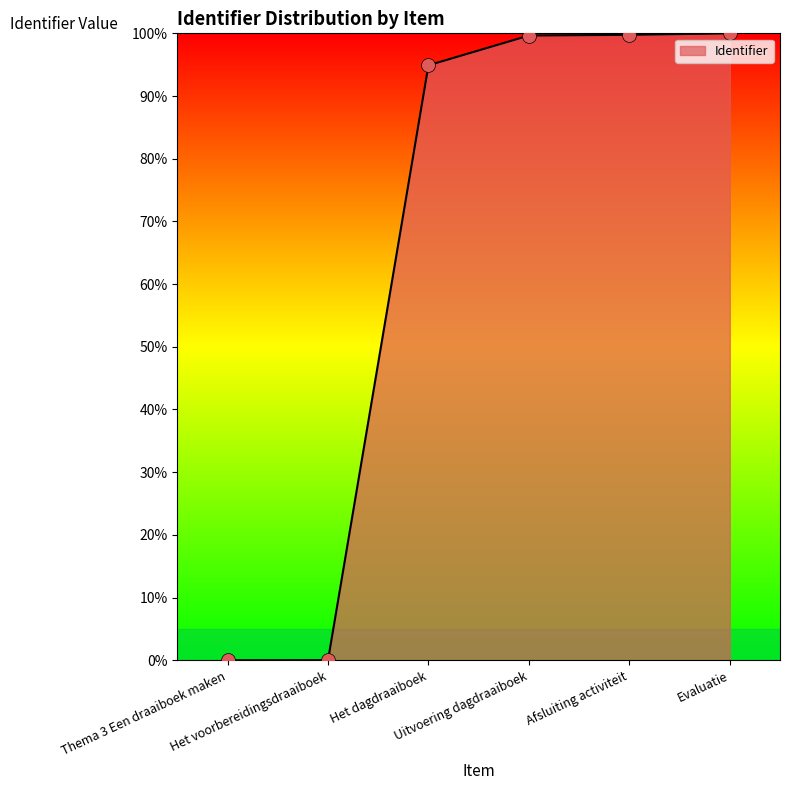

Which has a higher value, Evaluatie or Thema 3 Een draaiboek maken?

Evaluatie